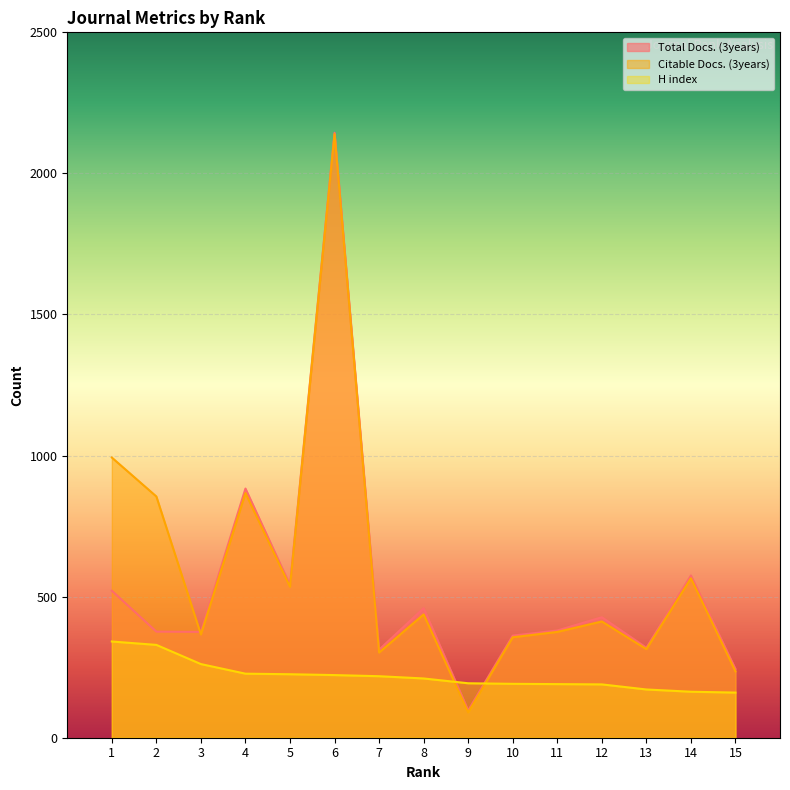

At which category does Total Docs. (3years) reach its first local valley?

3